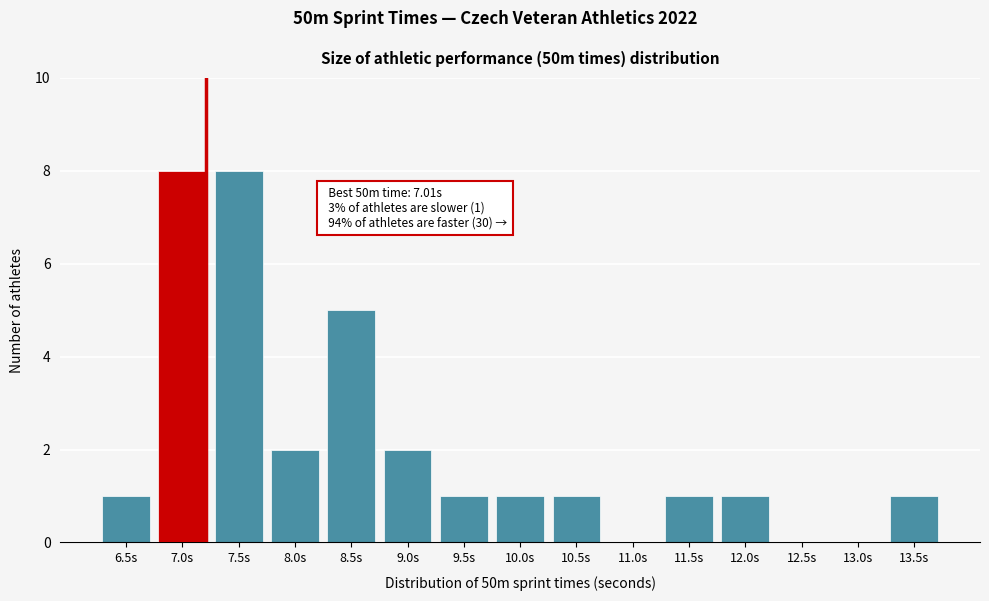

Reading right to left, transcribe all the data shown in this chart.

13.5s=1	13.0s=0	12.5s=0	12.0s=1	11.5s=1	11.0s=0	10.5s=1	10.0s=1	9.5s=1	9.0s=2	8.5s=5	8.0s=2	7.5s=8	7.0s=8	6.5s=1